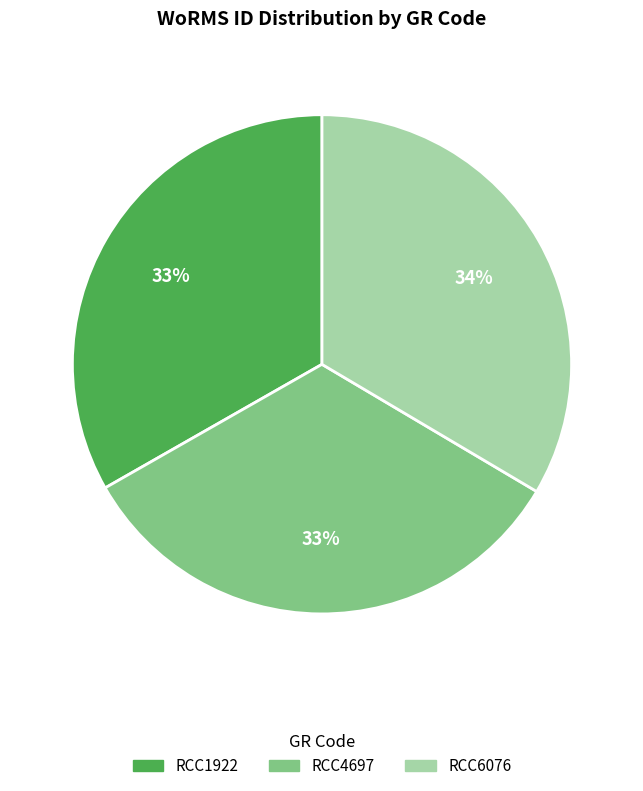

Approximately how many times larger is the value at RCC6076 compared to RCC4697?

1.0